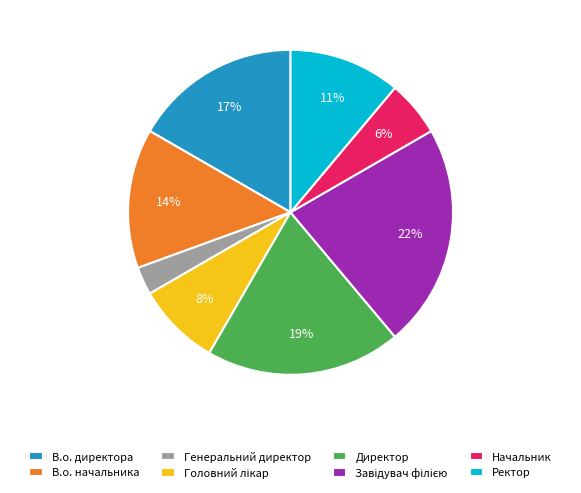

Is it true that Генеральний директор is 3% of the pie?

True